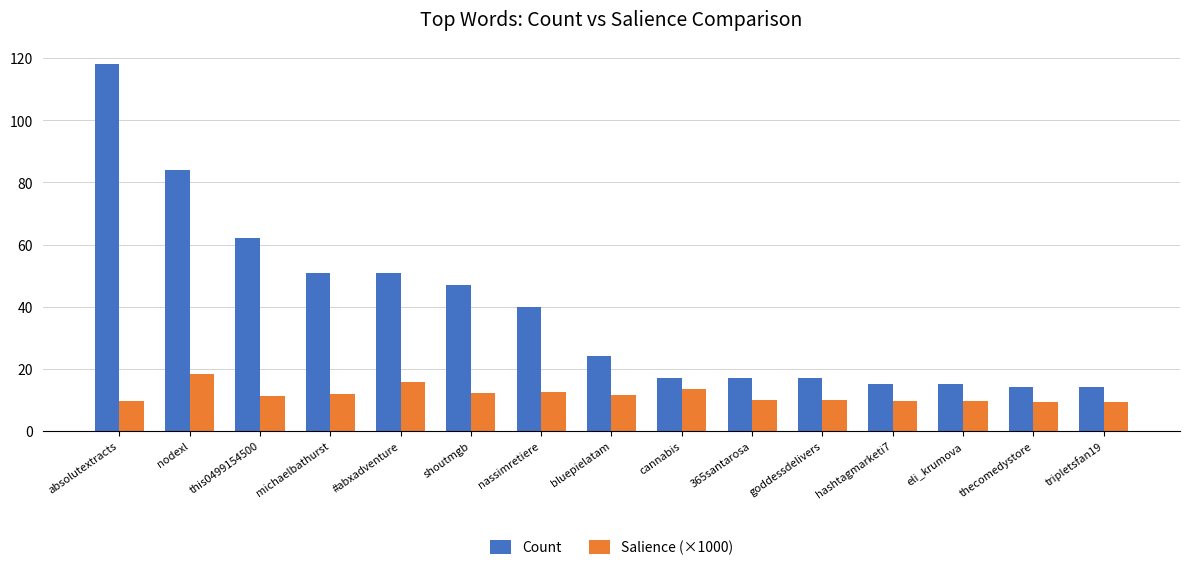

What is the total value across all series at thecomedystore?

23.2